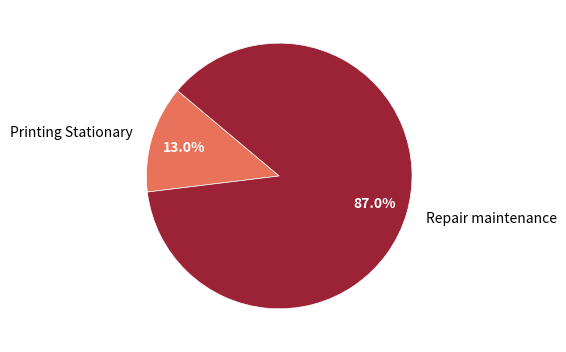

Which has a higher value, Printing Stationary or Repair maintenance?

Repair maintenance